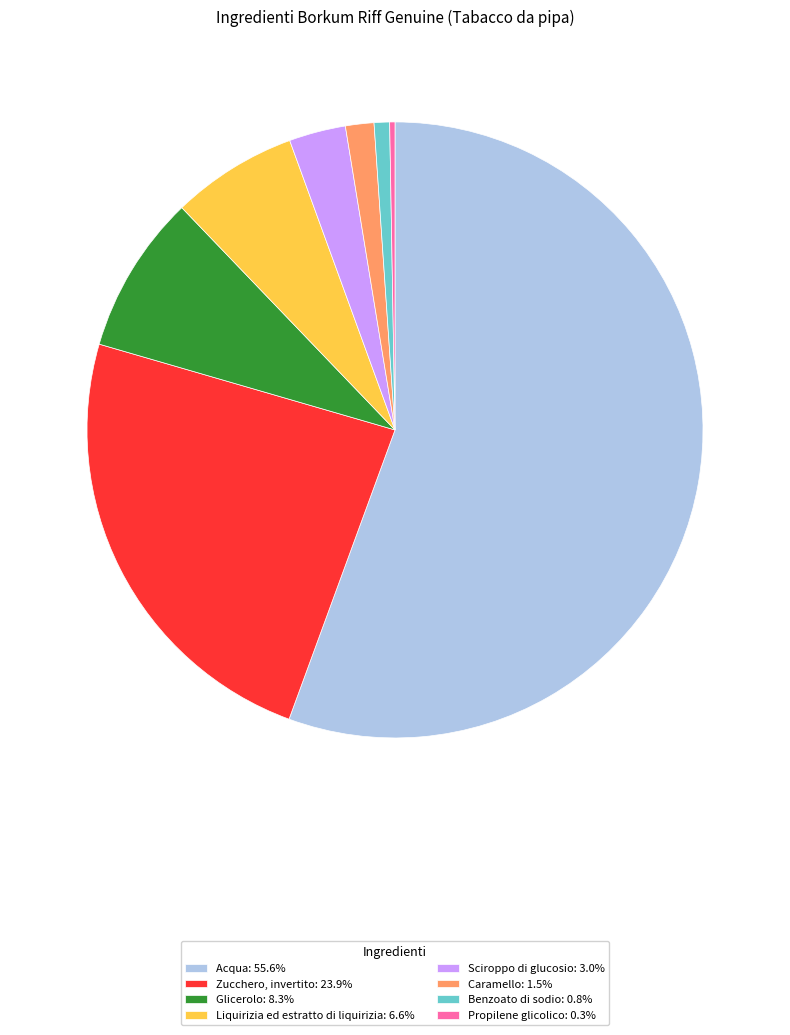

Which has a higher value, Glicerolo or Benzoato di sodio?

Glicerolo